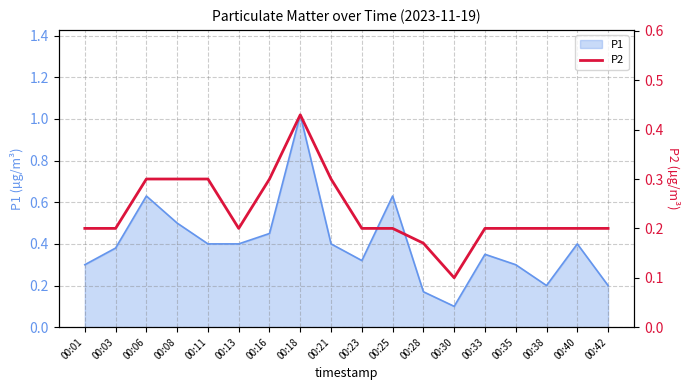

At which label does P1 reach its peak?

00:18